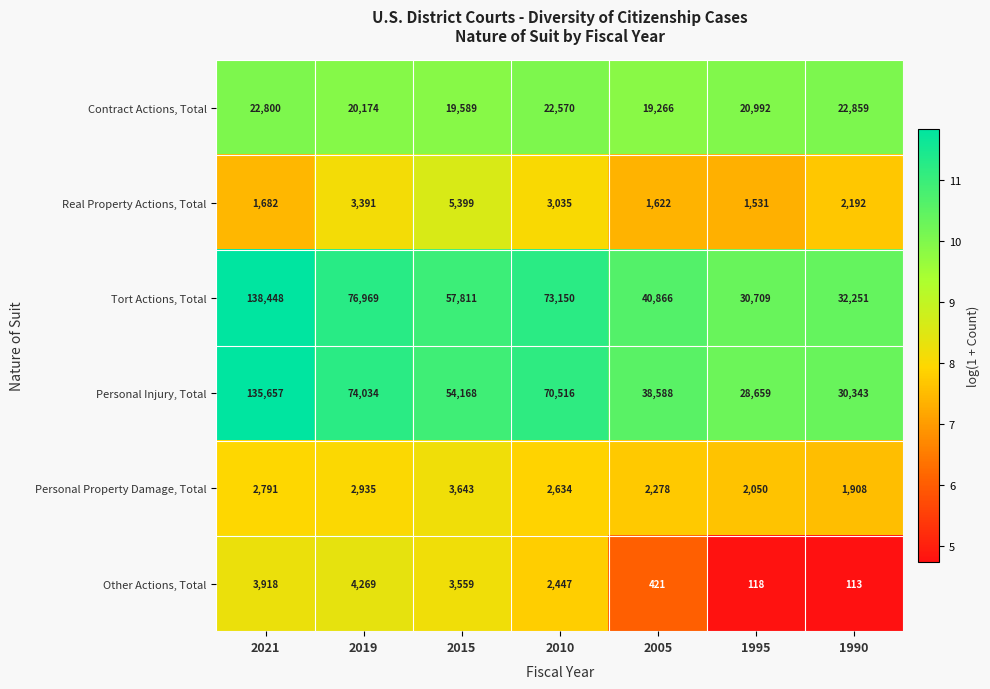

True or false: Personal Injury, Total has a value of 13433 at 1990.

False